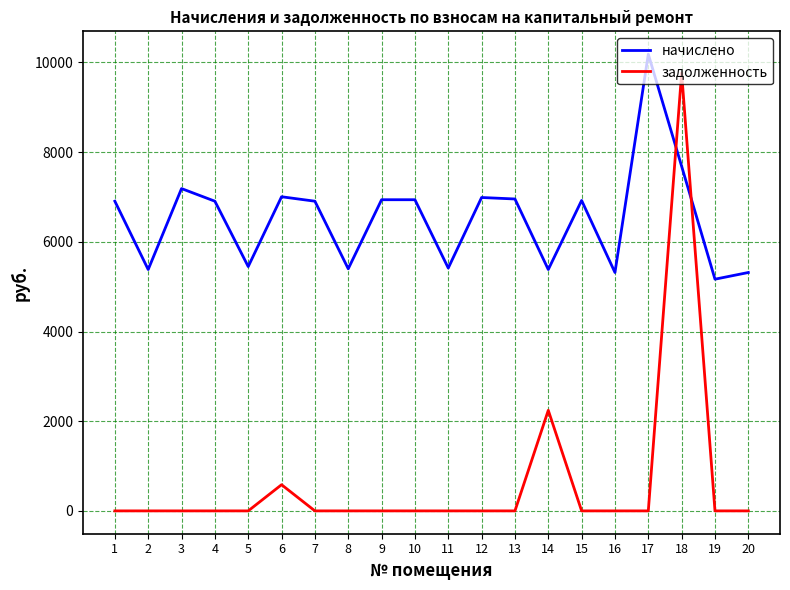

The value of начислено at 18 is 13511.6. True or false?

False